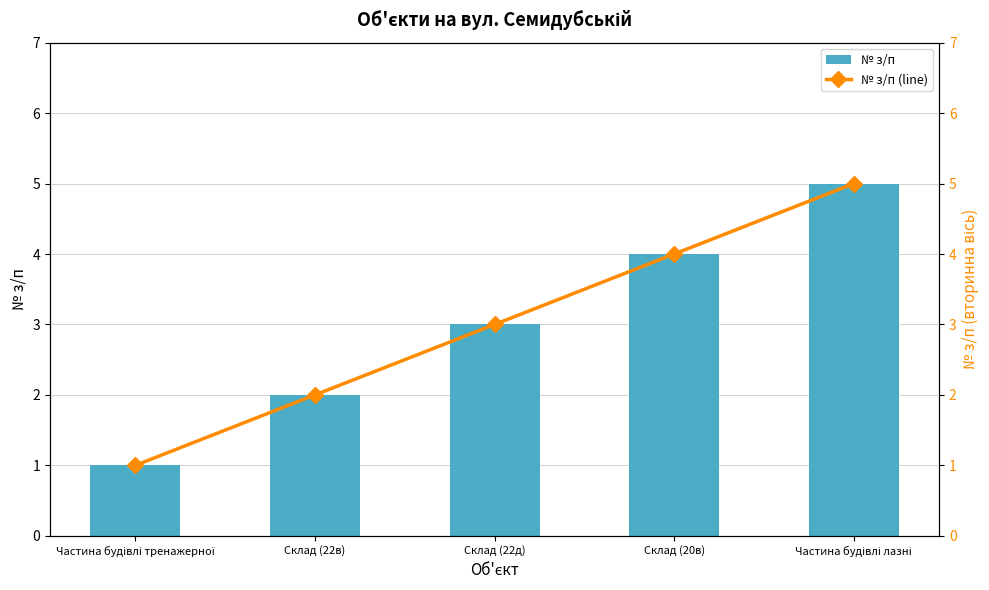

Reading left to right, transcribe all the data shown in this chart.

№ з/п: 1	2	3	4	5
№ з/п (line): 1	2	3	4	5